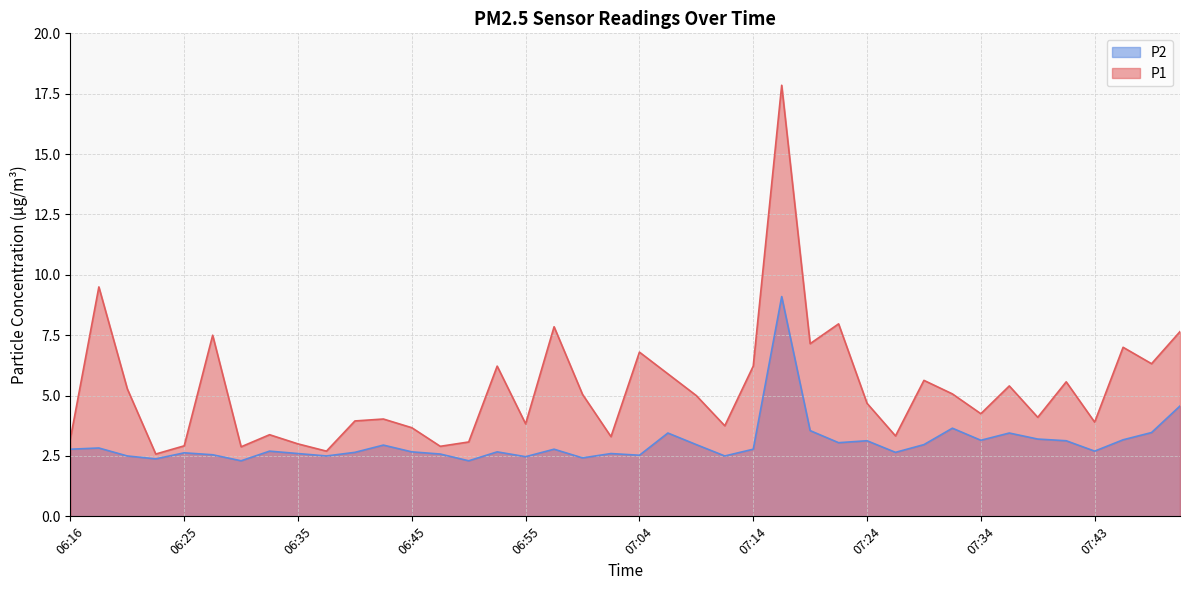

Reading left to right, list all the values displayed in this chart.

P1: 3.2	9.5	5.3	2.6	2.9	7.5	2.9	3.4	3.0	2.7	4.0	4.0	3.7	2.9	3.1	6.2	3.8	7.8	5.0	3.3	6.8	5.9	5.0	3.8	6.2	17.9	7.2	8.0	4.7	3.3	5.6	5.1	4.2	5.4	4.1	5.6	3.9	7.0	6.3	7.7
P2: 2.8	2.8	2.5	2.4	2.6	2.5	2.3	2.7	2.6	2.5	2.6	3.0	2.7	2.6	2.3	2.7	2.5	2.8	2.4	2.6	2.5	3.5	3.0	2.5	2.8	9.1	3.5	3.0	3.1	2.6	3.0	3.6	3.1	3.5	3.2	3.1	2.7	3.2	3.5	4.6